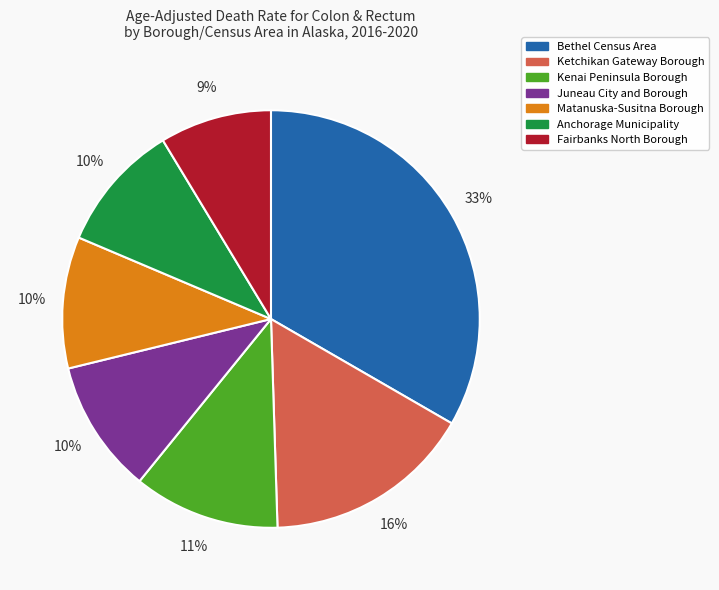

Which category has the smallest portion of the pie?

Fairbanks North Borough